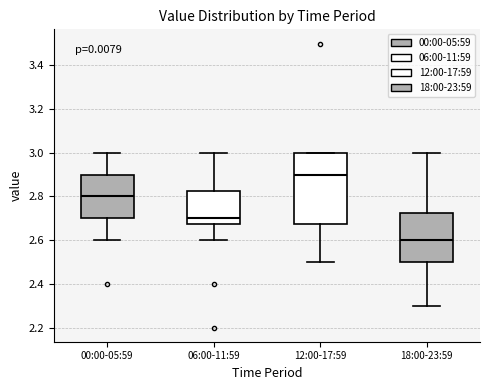

Which box's median line is the lowest?

18:00-23:59